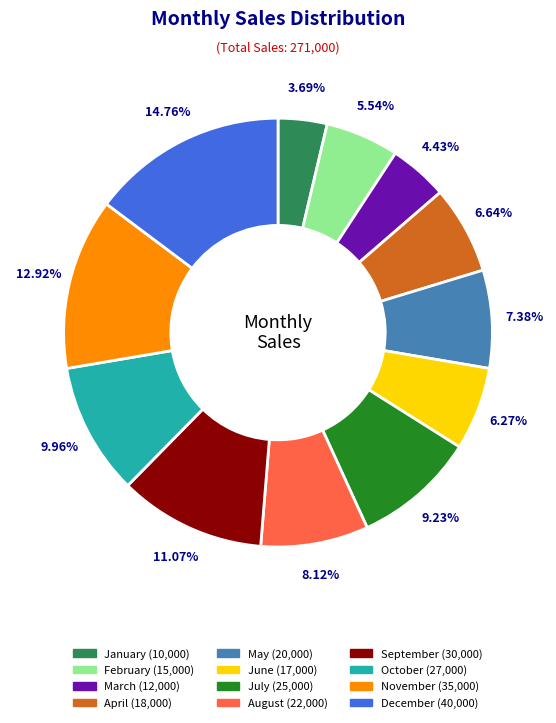

How many segments does this pie chart have?

12